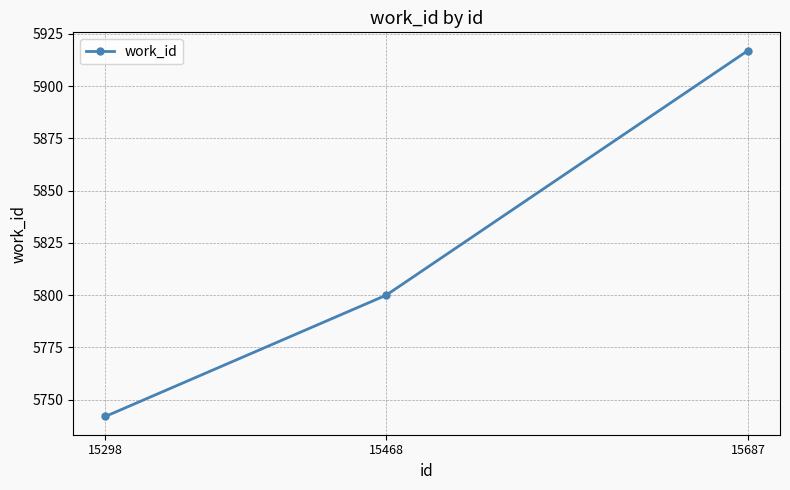

List the labels in order of value, largest first.

15687, 15468, 15298